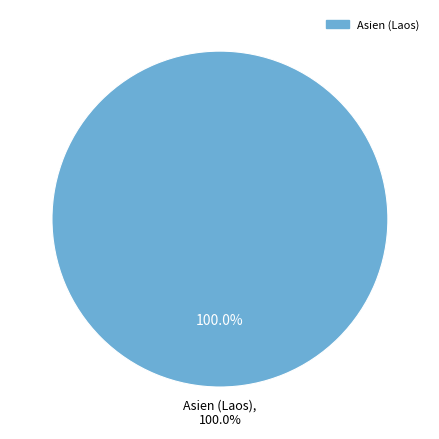

Which category has the biggest portion of the pie?

Asien